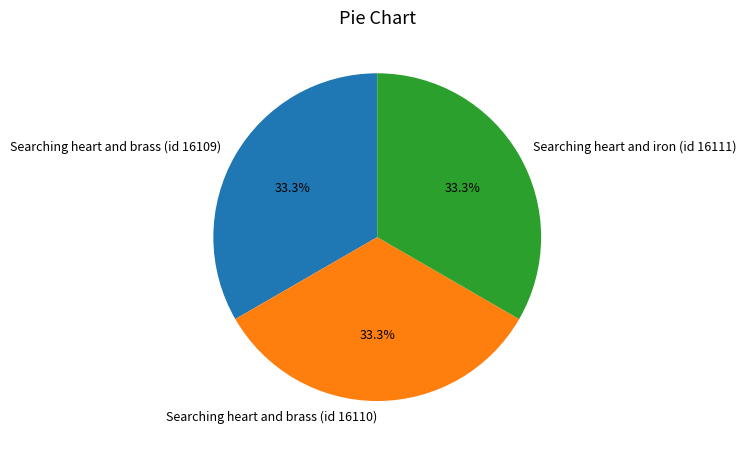

Approximately how many times larger is the value at Searching heart and brass (id 16109) compared to Searching heart and iron (id 16111)?

1.0